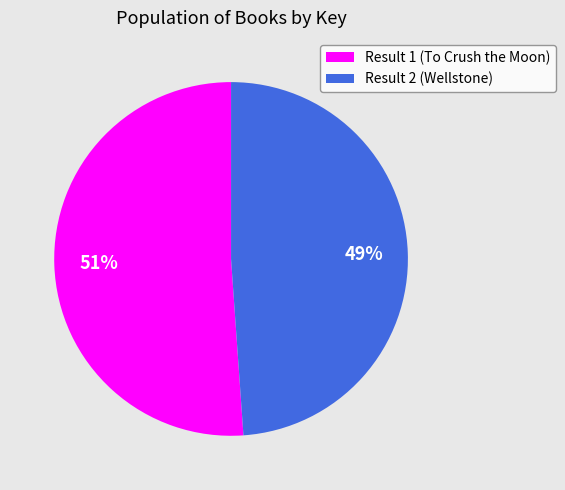

What is the smallest slice in the pie chart?

Result 2 (Wellstone)